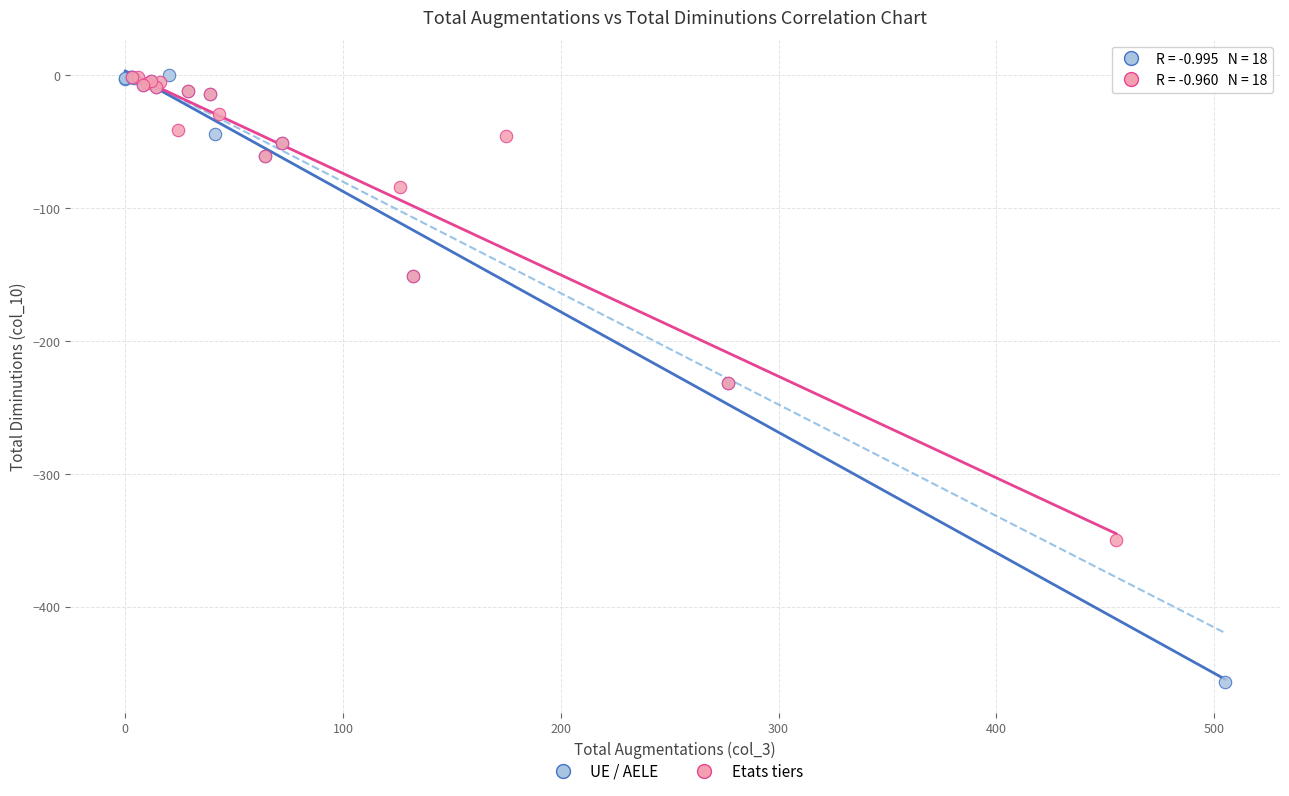

Which series has the widest spread of Y values?

UE / AELE